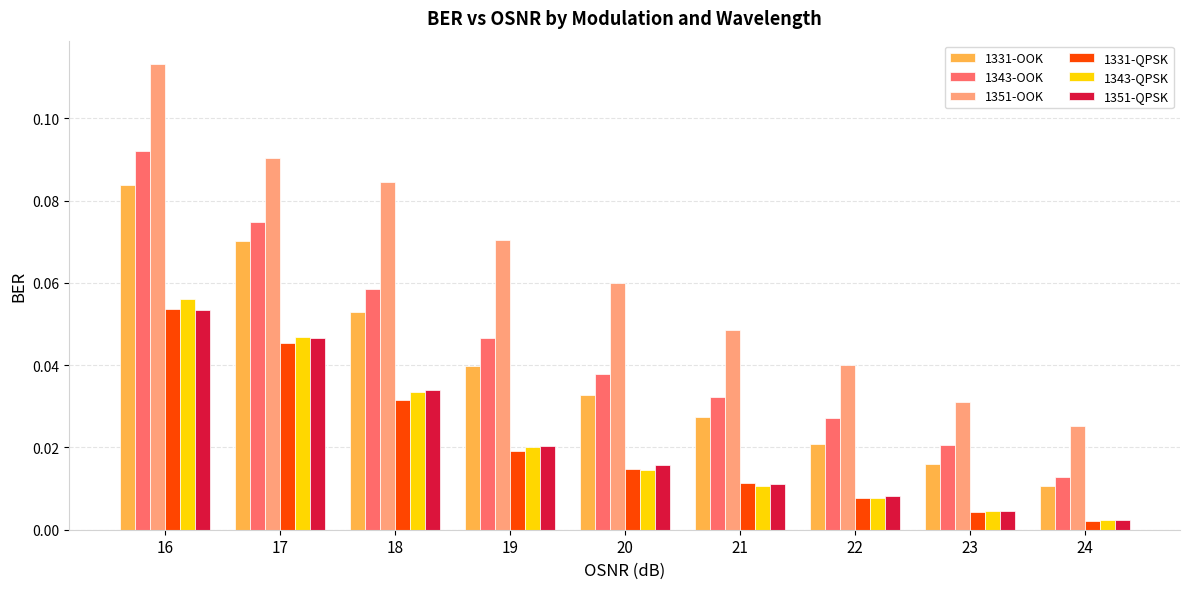

Is the value of 1331-QPSK at 24 greater than the value of 1351-OOK at 18?

No